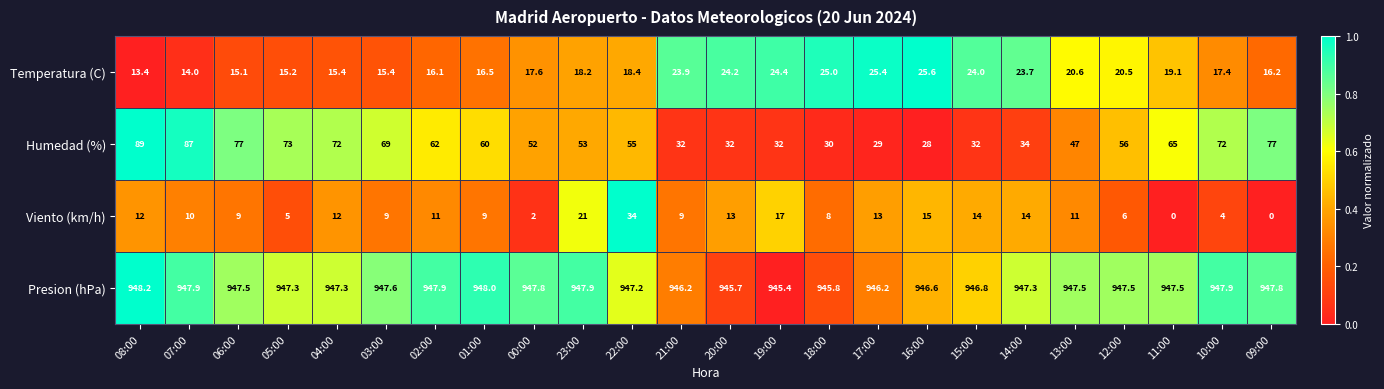

How many series are shown in this chart?

4